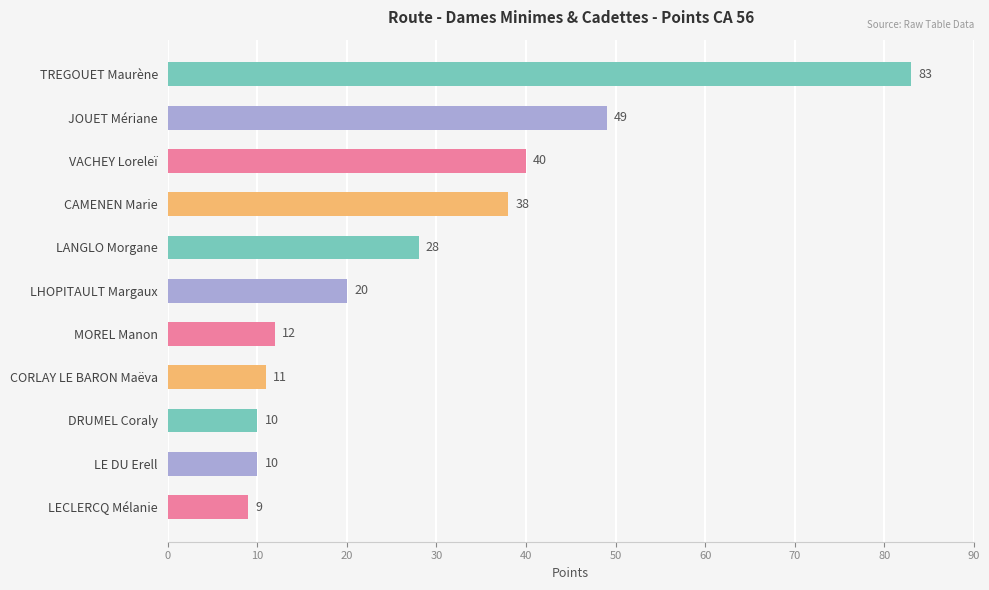

What is the average value?

28